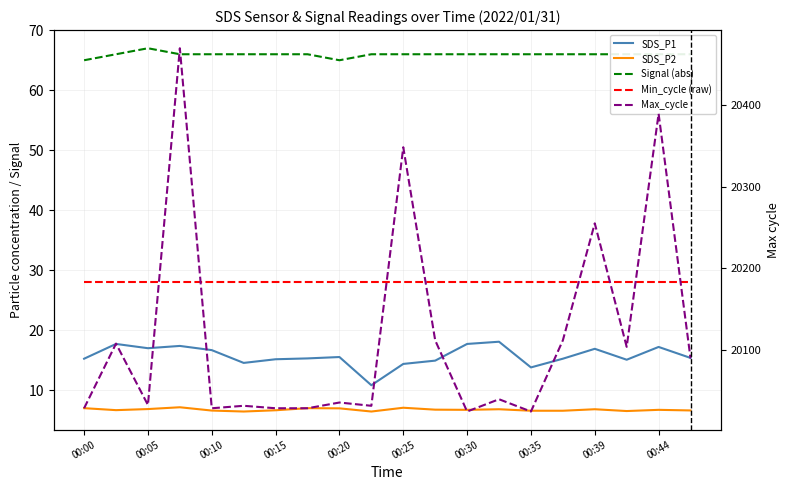

In Max_cycle, how many points are lower than both neighbors (excluding endpoints)?

6